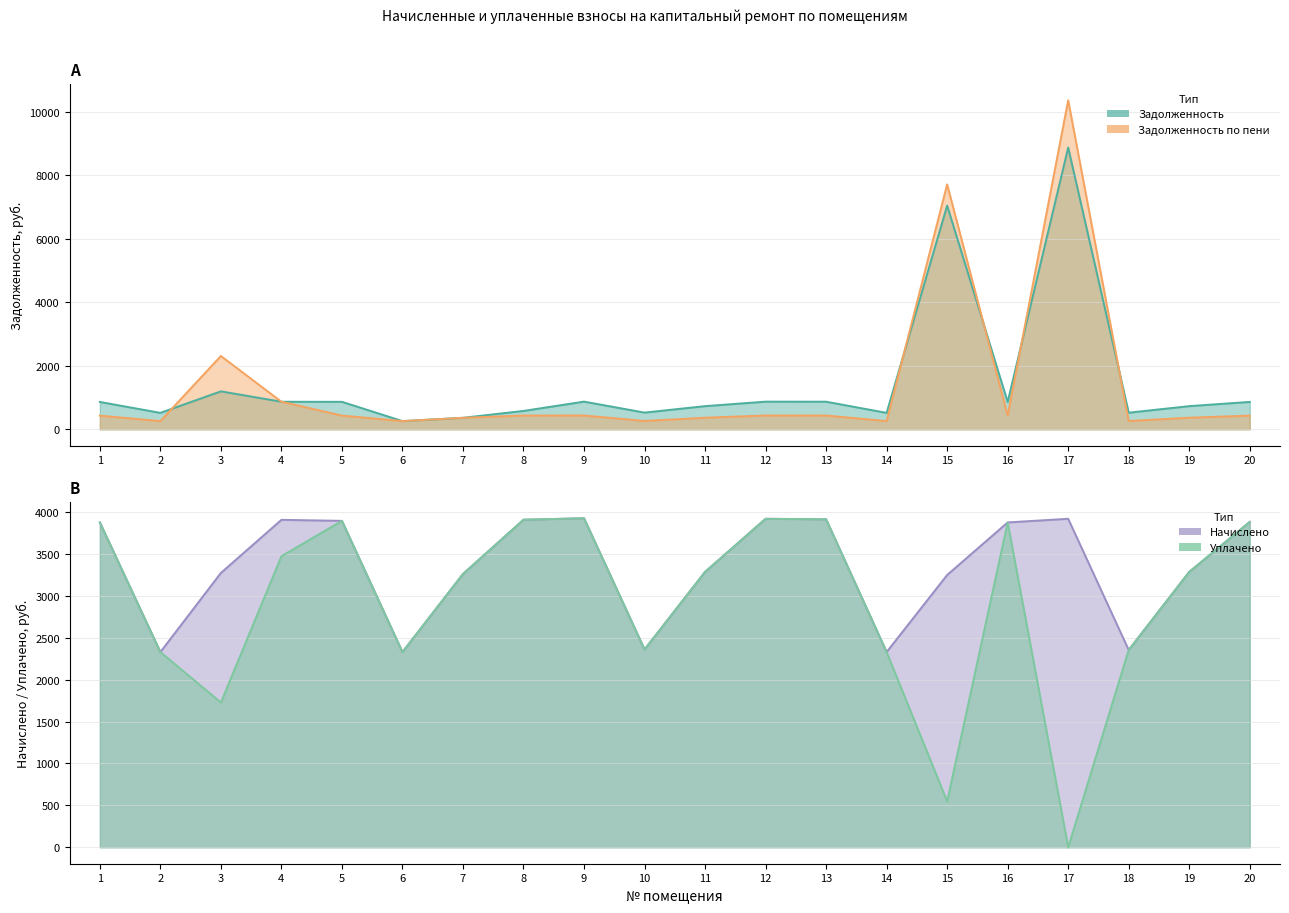

Which label corresponds to the smallest value in the chart?

17